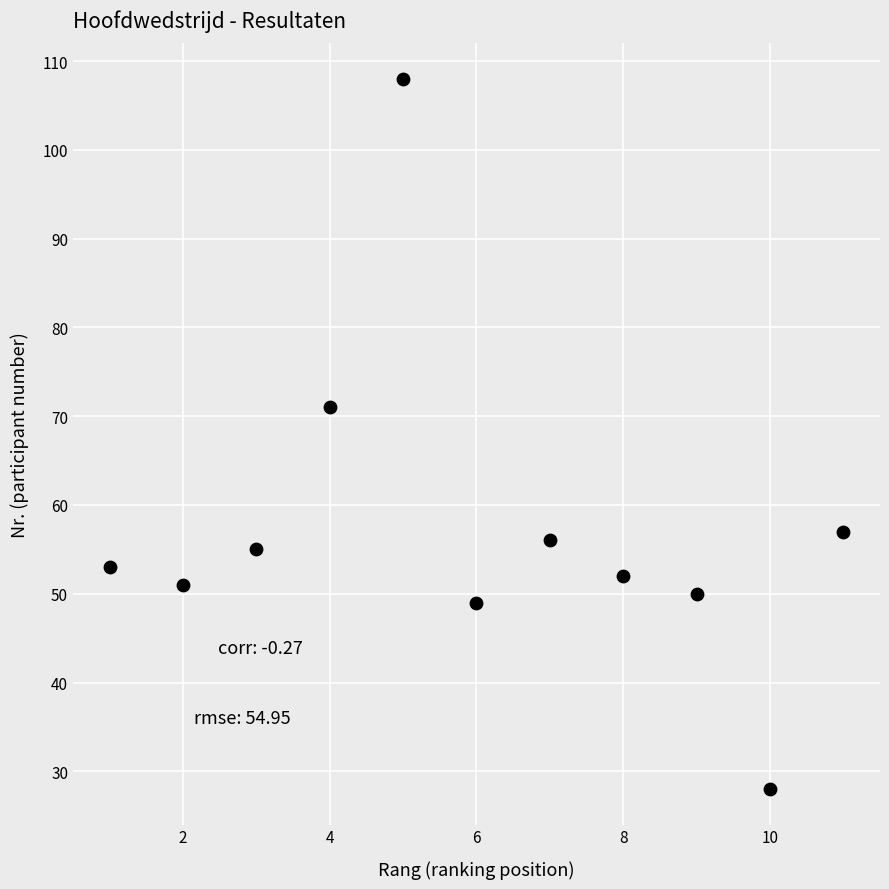

What Y value in the scatter plot is closest to 68?

71